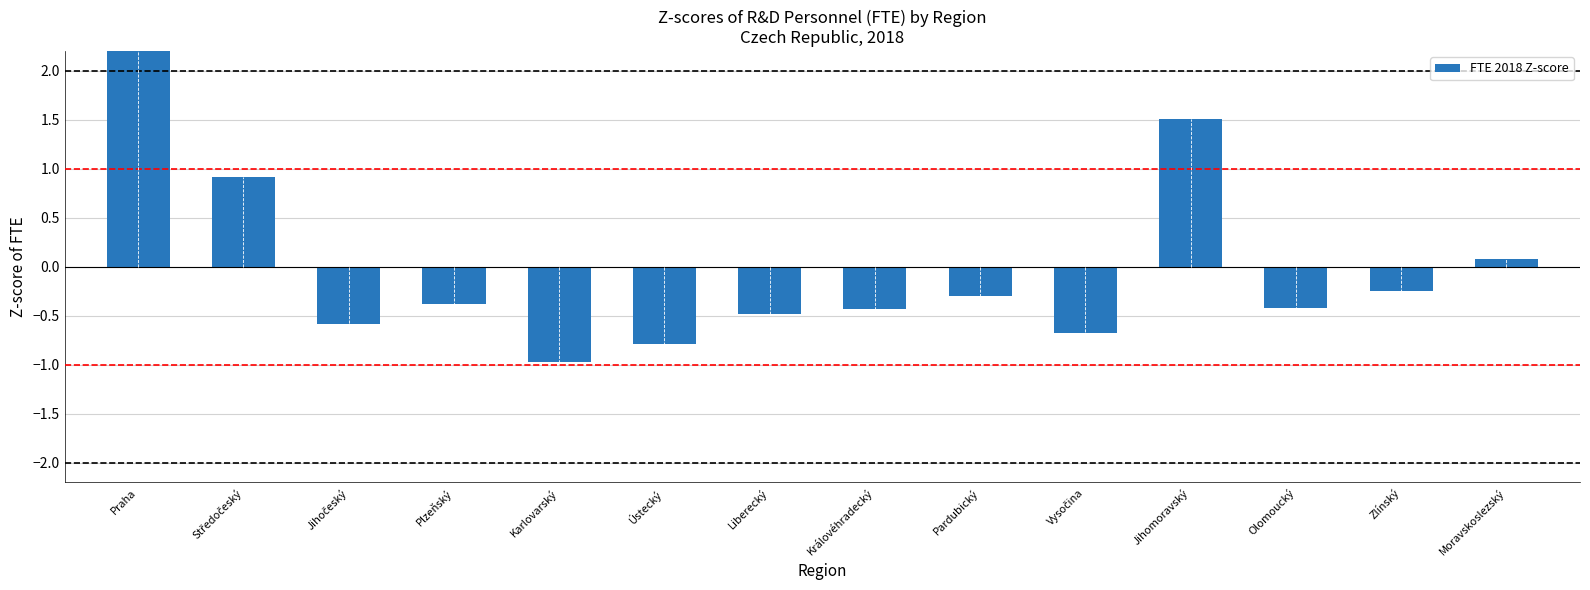

What is the difference between the second highest and second lowest values?

2.3